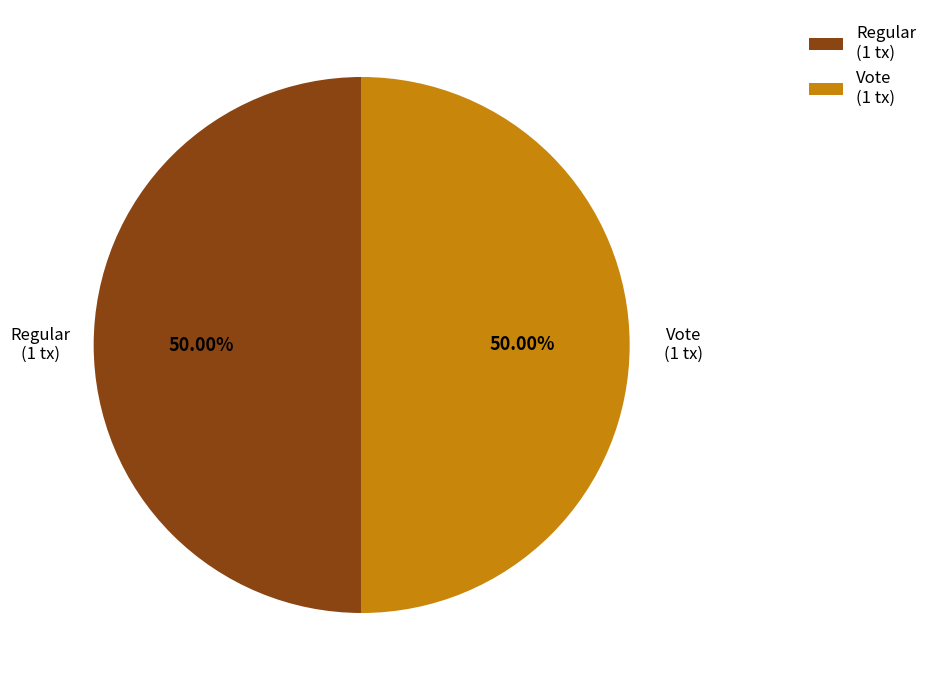

How many slices are in this pie chart?

2